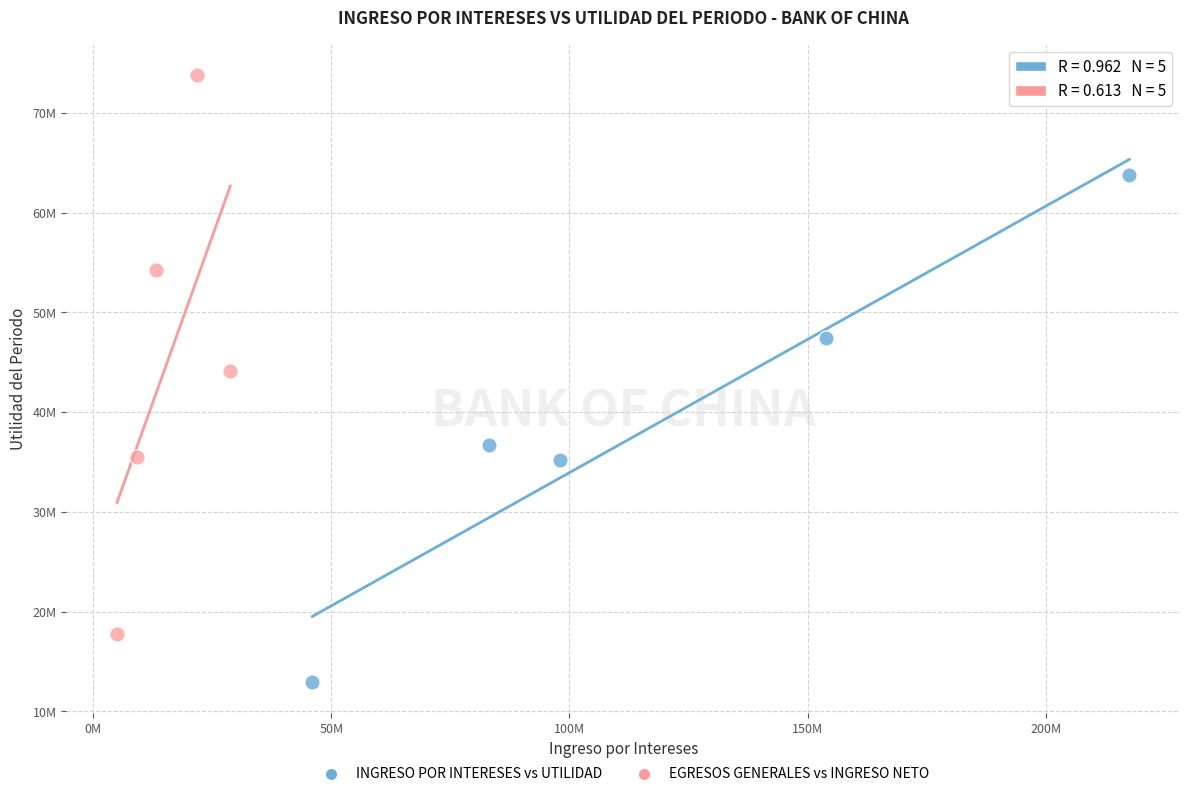

Which series reaches the minimum Y coordinate?

INGRESO POR INTERESES vs UTILIDAD